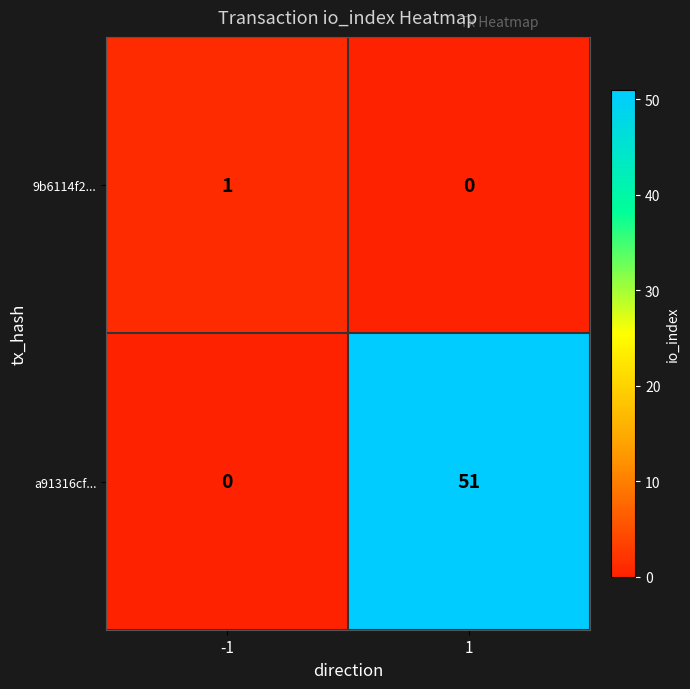

At how many categories does at least one series exceed 50?

1